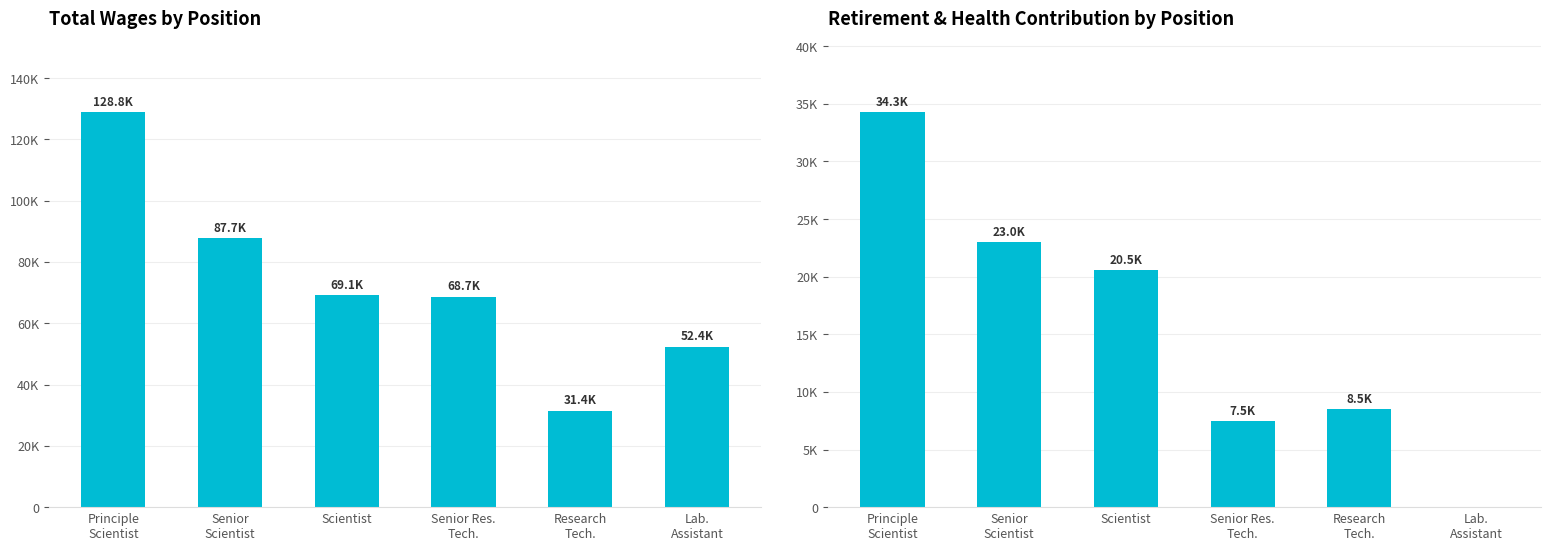

Rank the categories by Total Retirement & Health Contribution value from highest to lowest.

Principle
Scientist, Senior
Scientist, Scientist, Research
Tech., Senior Res.
Tech., Lab.
Assistant